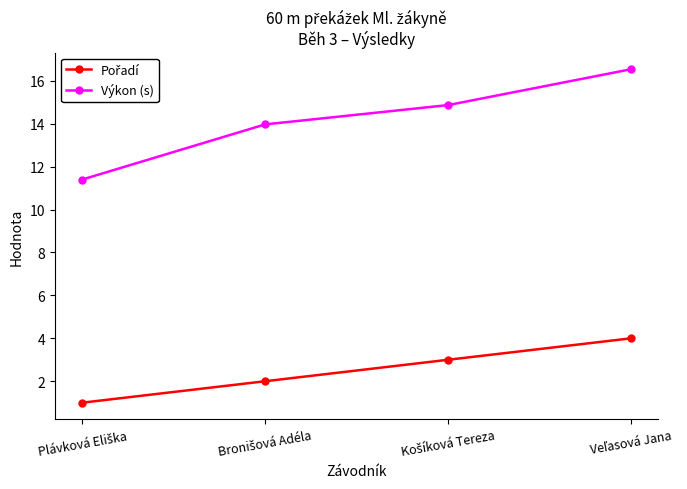

Which series has the widest spread of values?

Výkon (s)